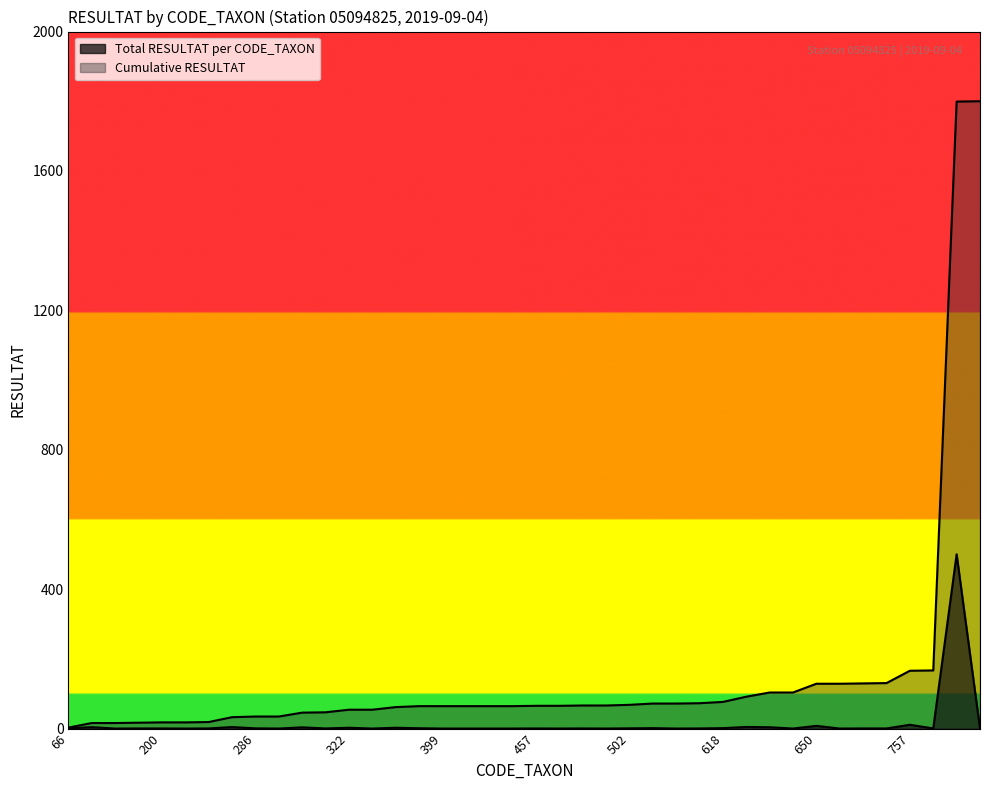

Rank the series at 400 from lowest to highest value.

Total RESULTAT per CODE_TAXON, Cumulative RESULTAT